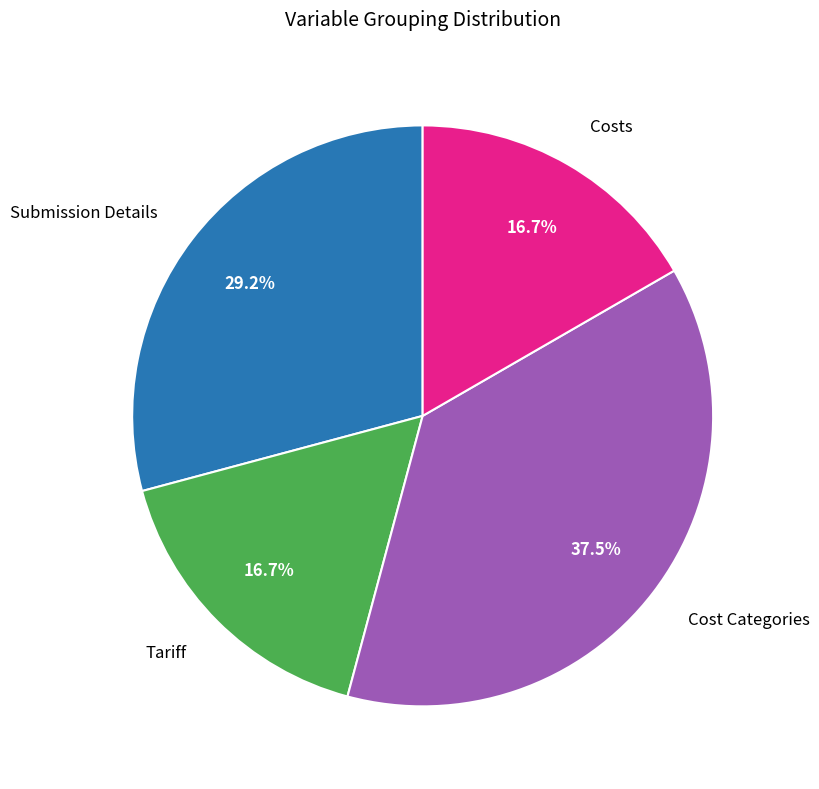

Is there a majority slice in this chart?

No